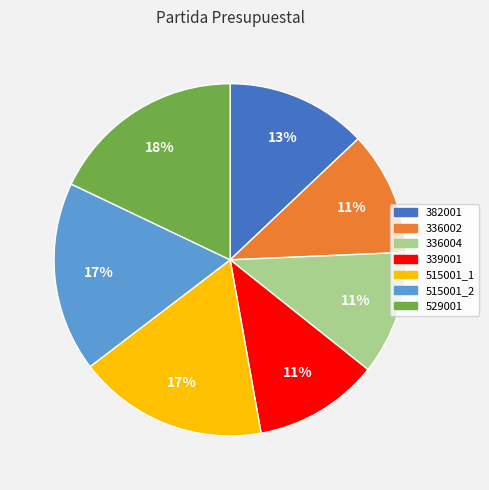

To the nearest percent, what percentage of the pie is 515001_1?

17%